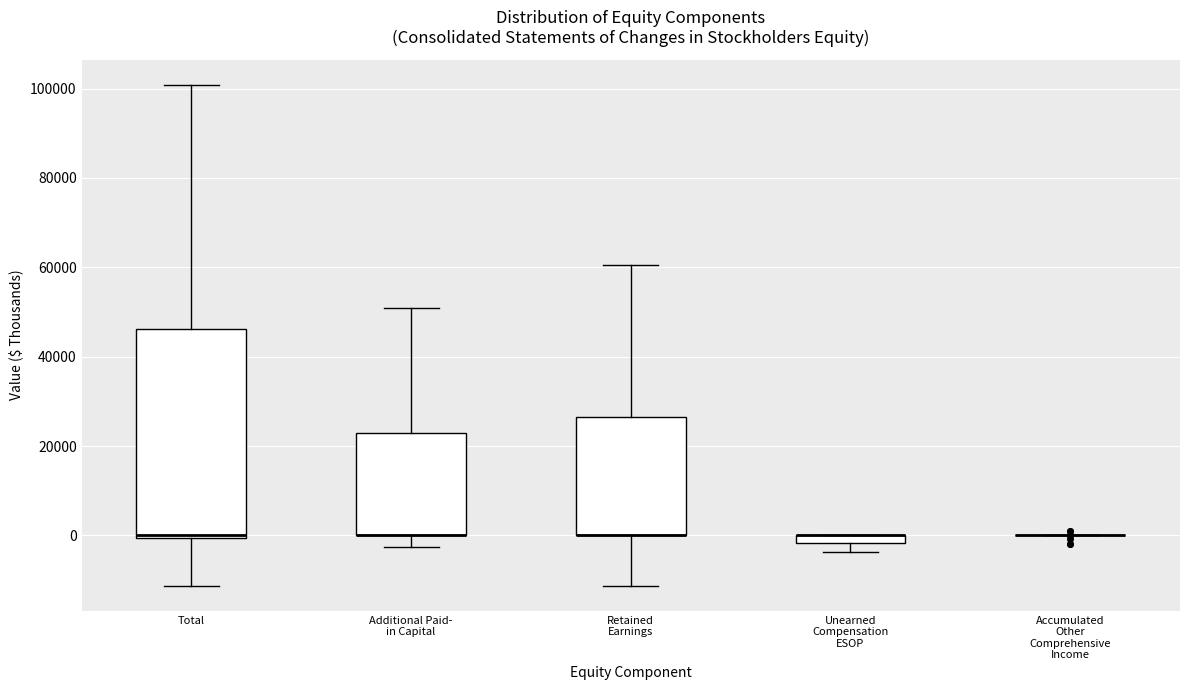

Which box is the tallest, from its lower edge to its upper edge?

Total